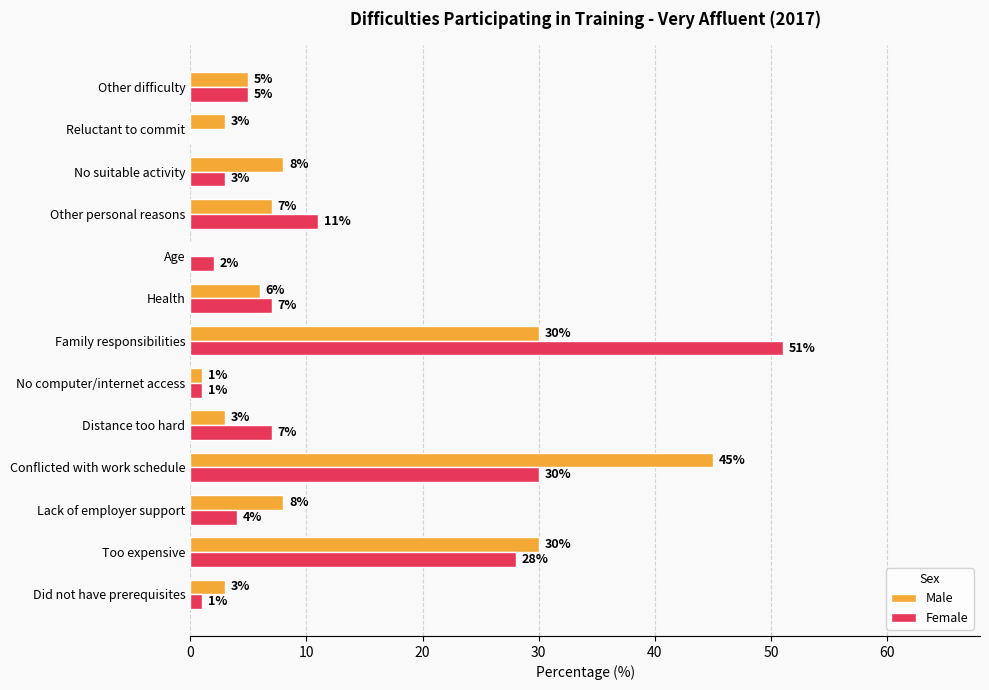

What is the sum of the Female values at Conflicted with work schedule and Other personal reasons?

41